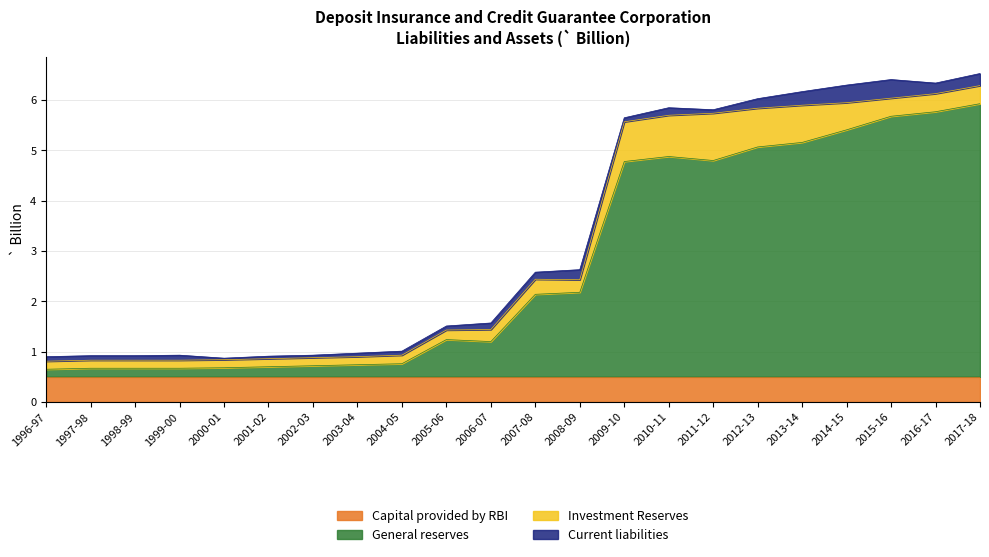

At which category does the chart reach its minimum across all series?

2000-01